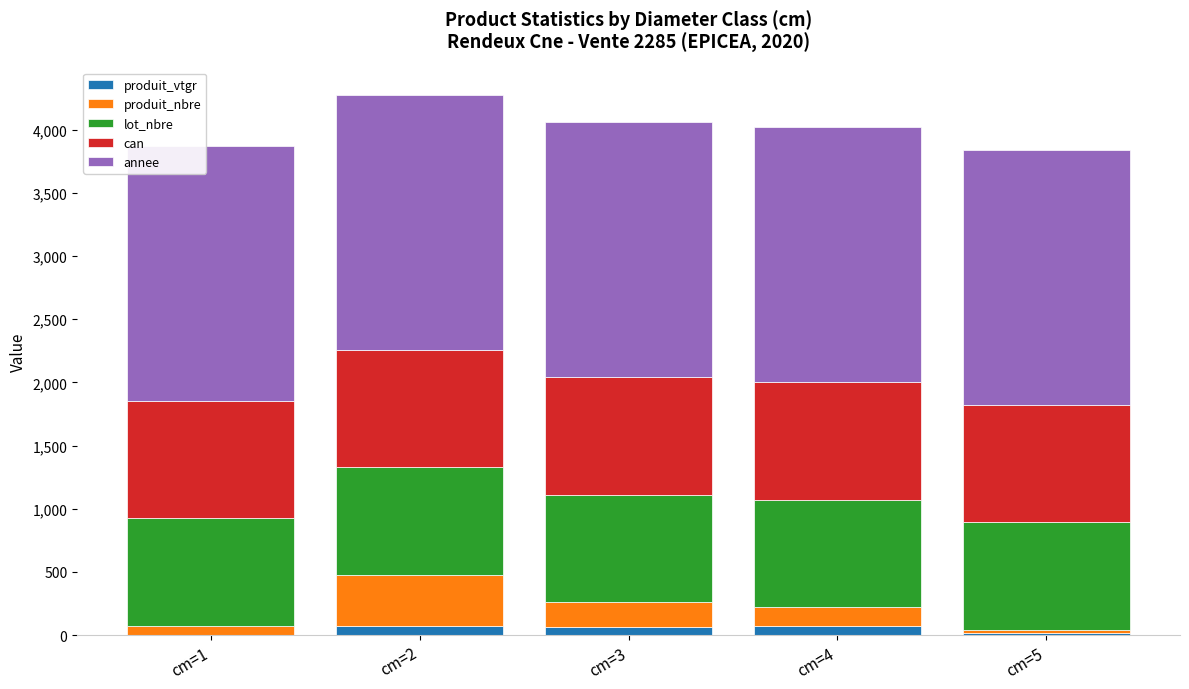

The value of produit_vtgr at cm=5 is 18.9. True or false?

True